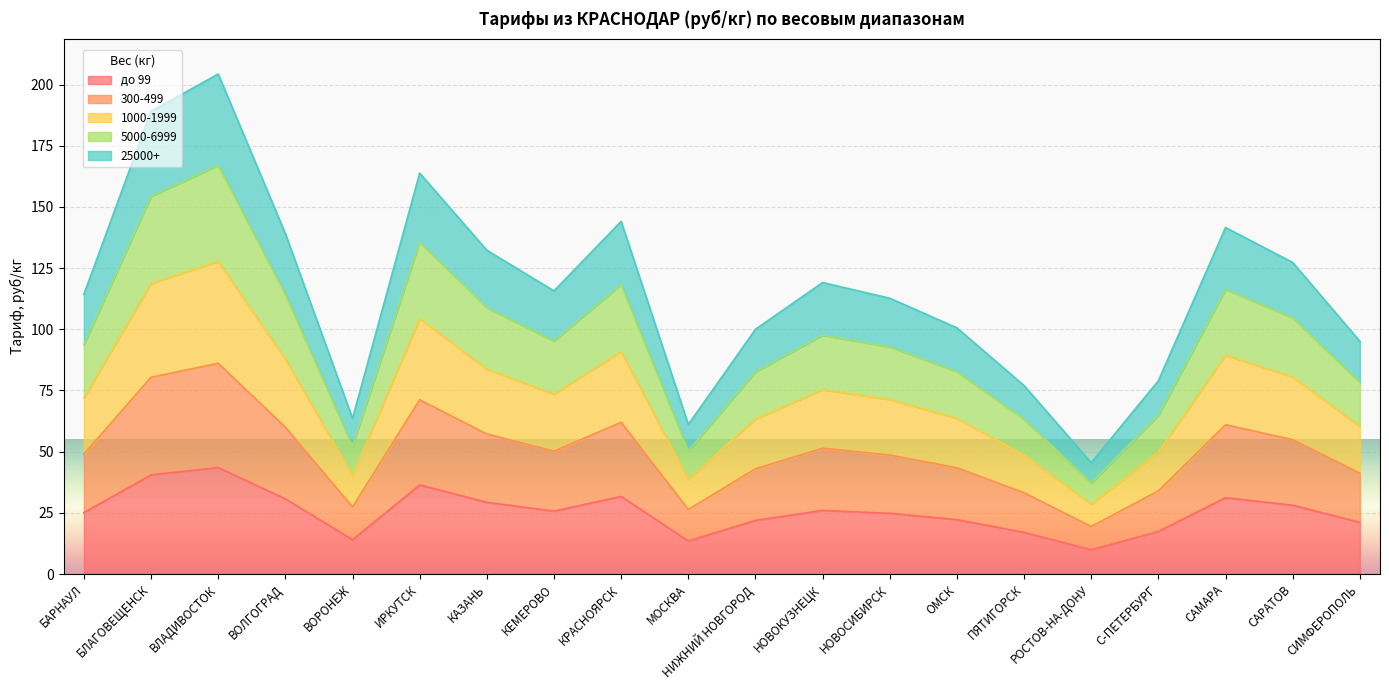

What position from the right is КЕМЕРОВО?

13